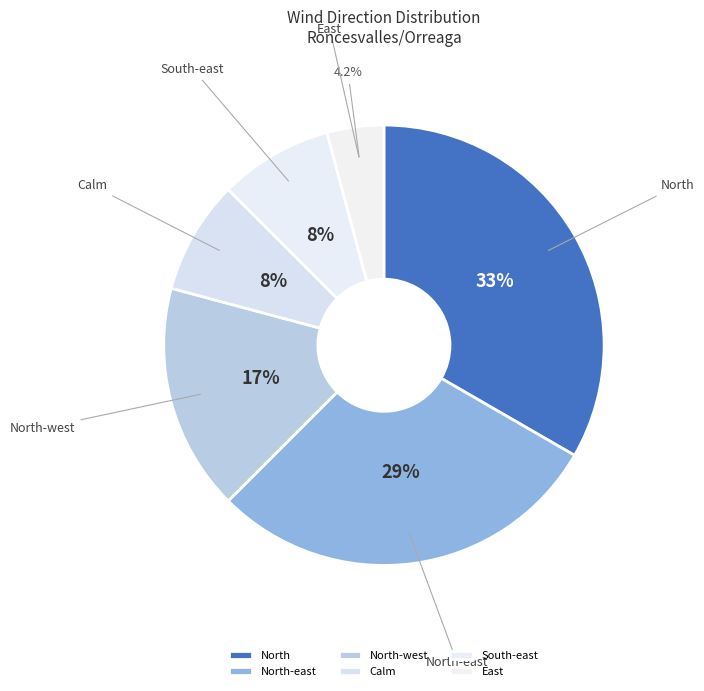

What portion of the pie excludes Calm?

91.7%